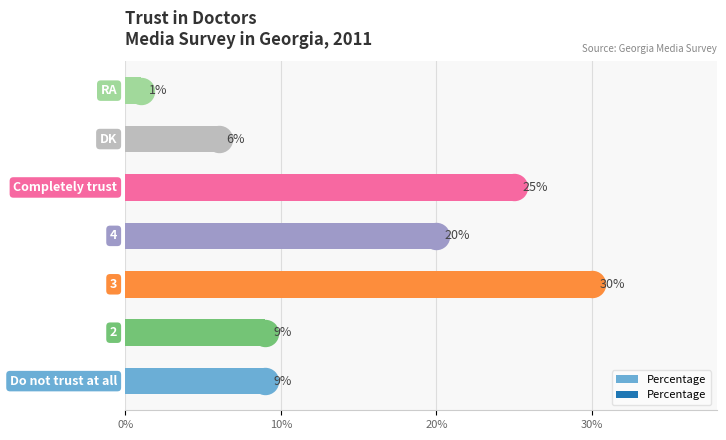

What is the ratio of the value at 0% to the value at 10%?

1.0